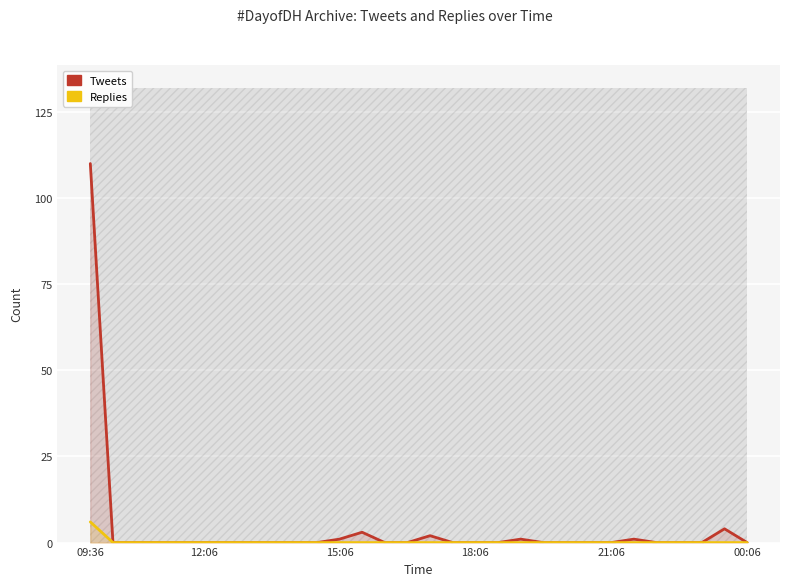

Does the chart display data point markers on the line(s)?

No